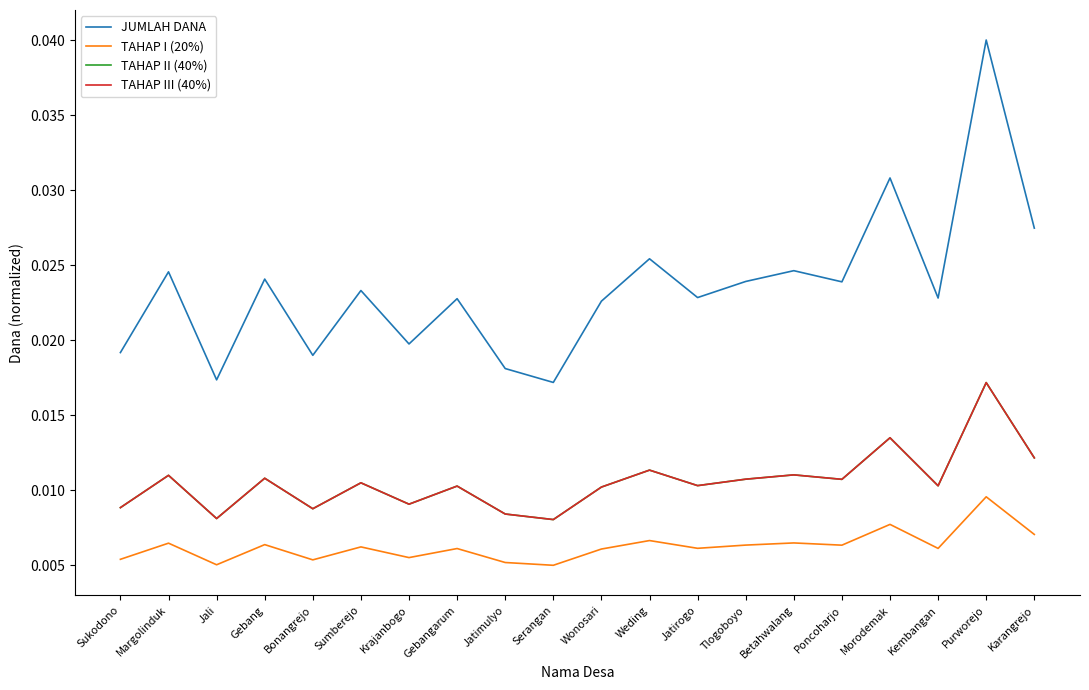

Rank the series at Margolinduk from highest to lowest value.

JUMLAH DANA, TAHAP II (40%), TAHAP III (40%), TAHAP I (20%)